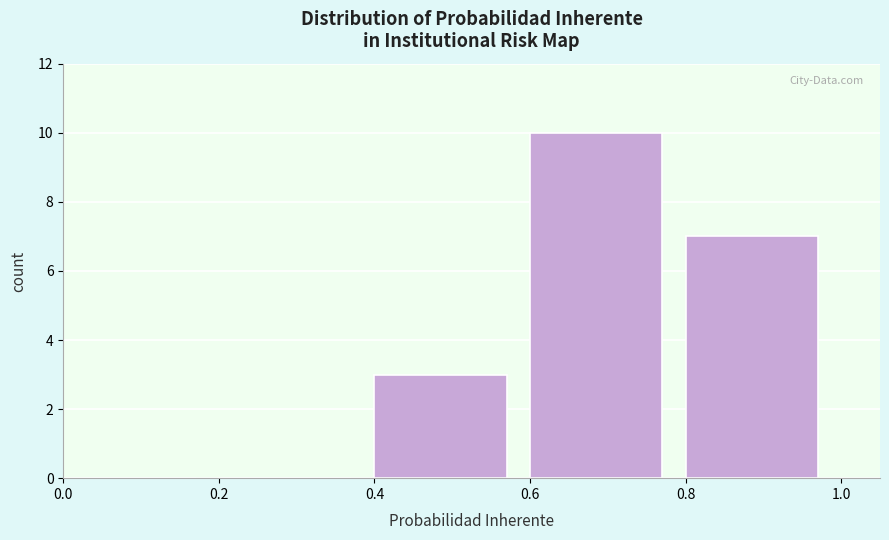

Reading left to right, list every bar in this chart as the range it spans on the x-axis followed by its height. The values are not printed on the chart, so give them approximately, as read against the axis.

0.0 to 0.2: 0
0.2 to 0.4: 0
0.4 to 0.6: 3
0.6 to 0.8: 10
0.8 to 1.0: 7